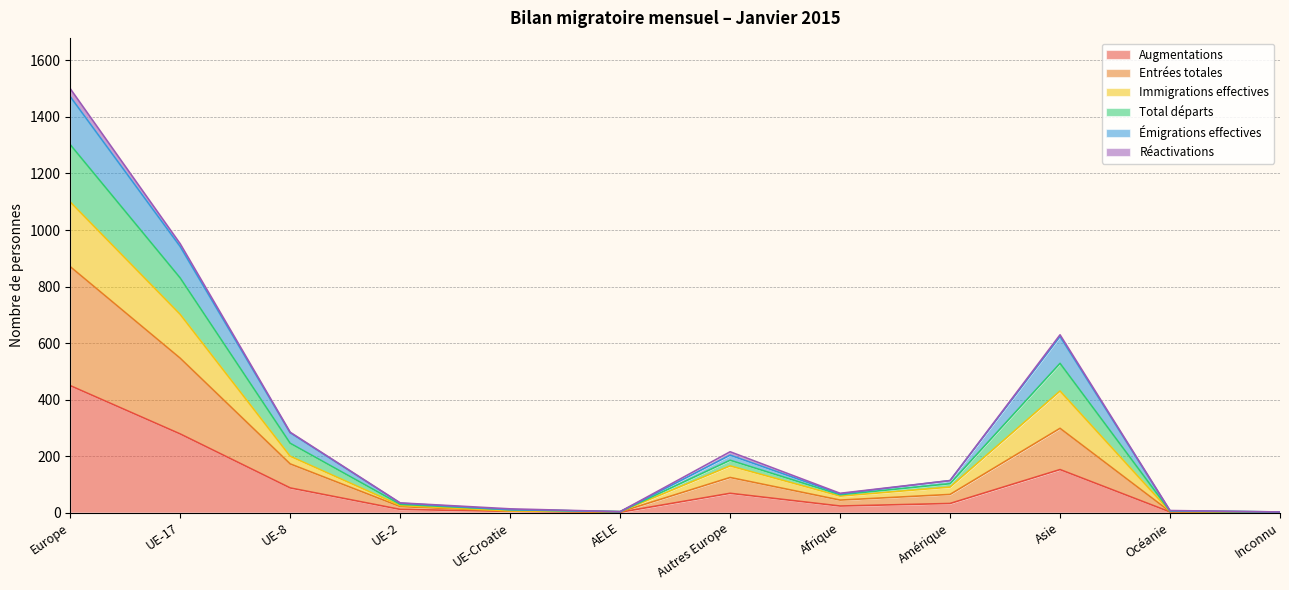

Where is Augmentations nearest to the value 225?

UE-17